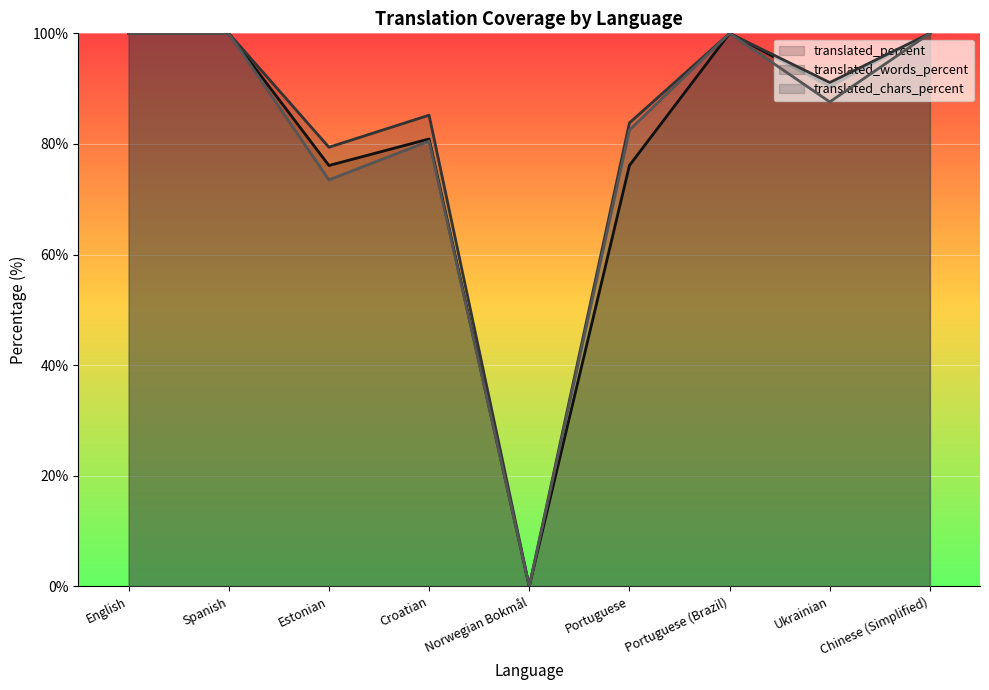

What is the greatest value displayed?

100.0